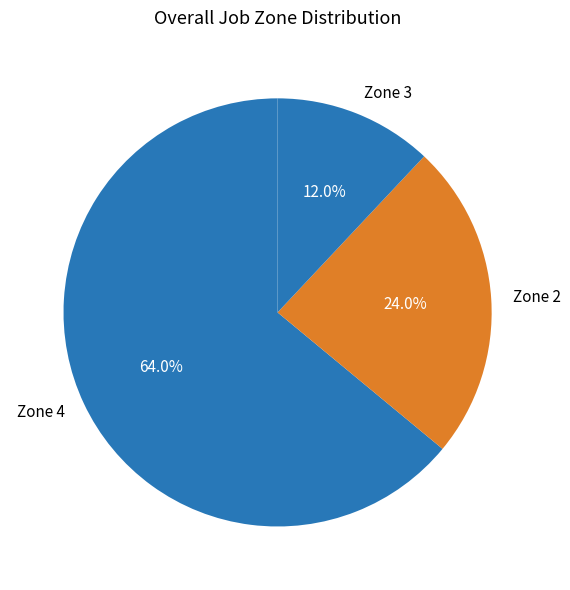

Does any single category account for the majority?

Yes